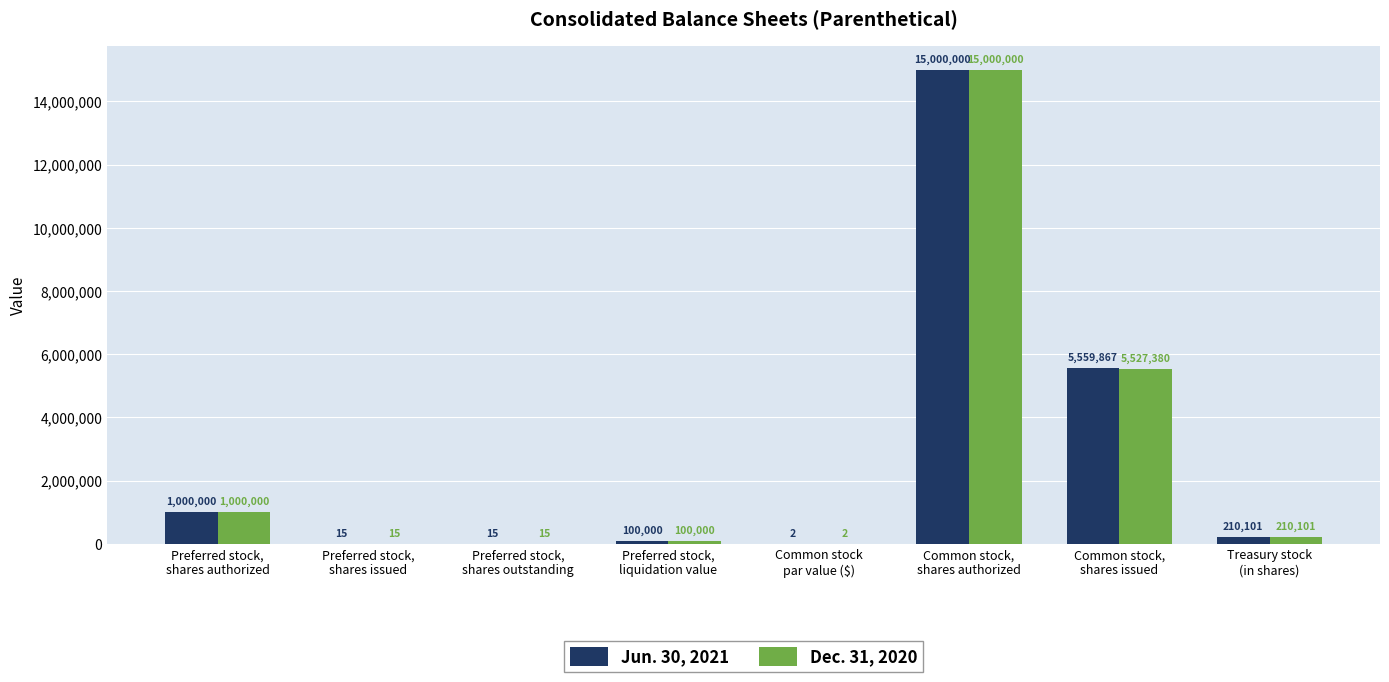

Which series has the largest total across all categories?

Jun. 30, 2021